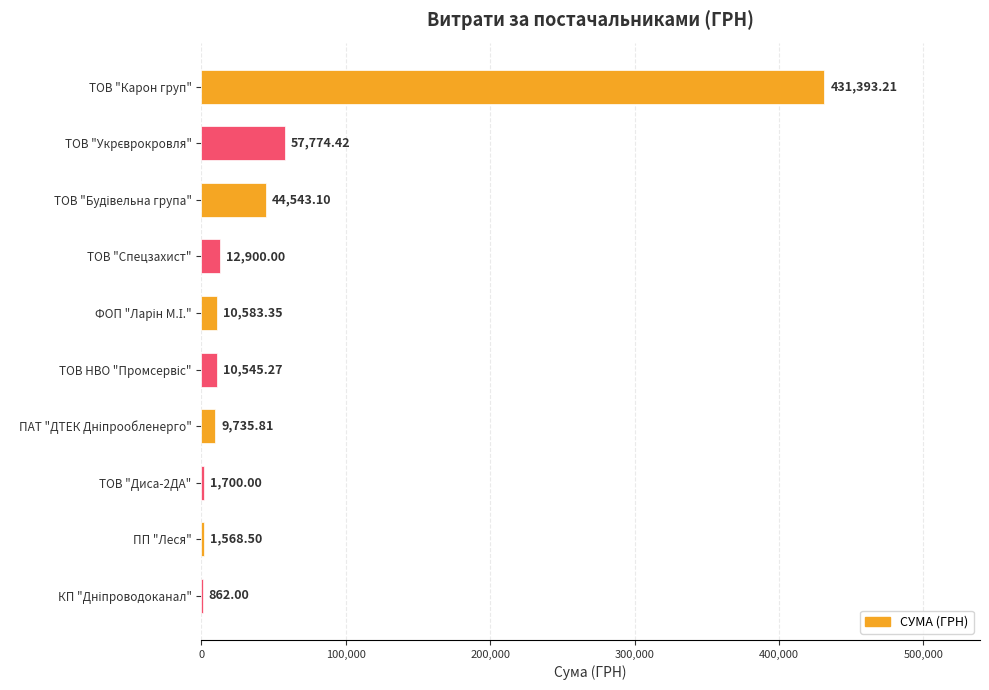

Which label corresponds to the largest value in the chart?

ТОВ "Карон груп"